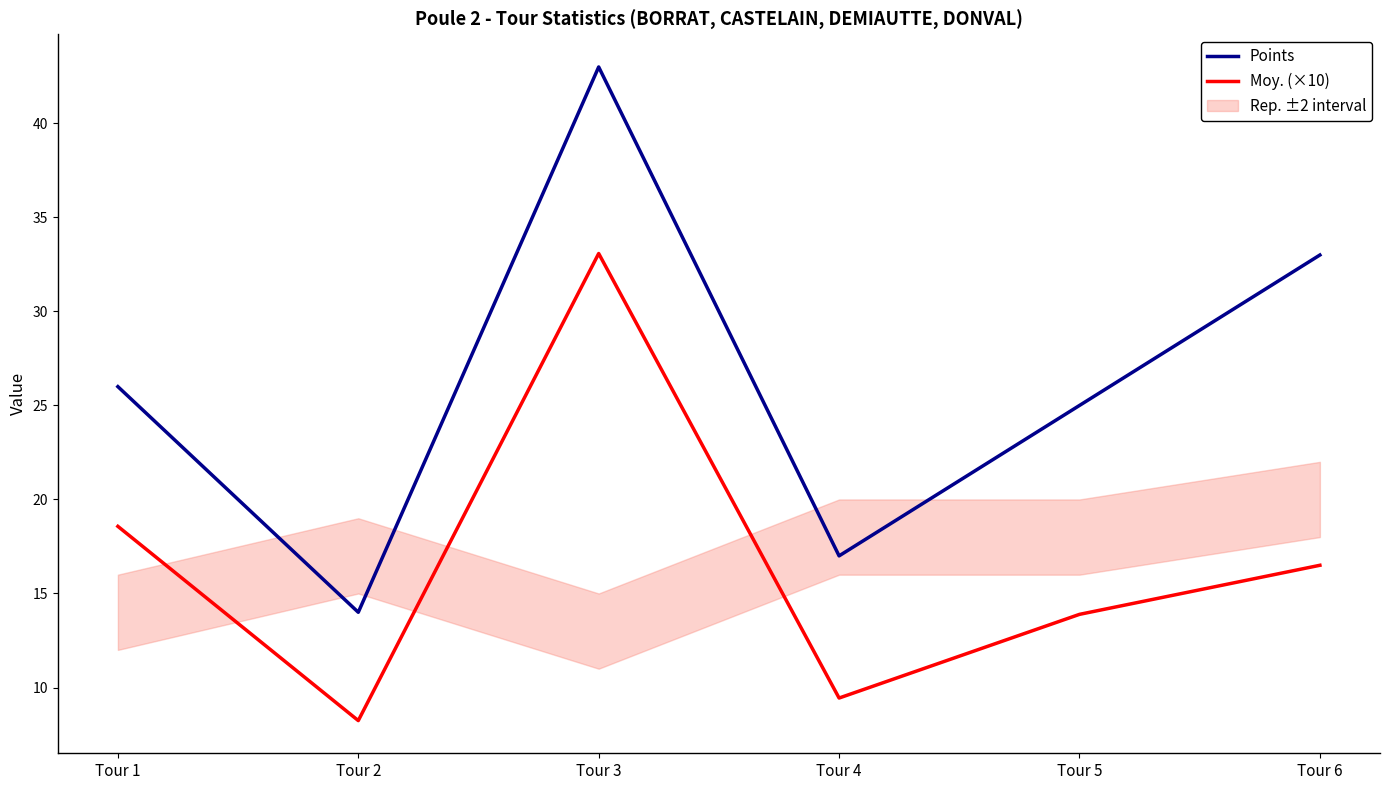

Count the number of categories in the chart.

6